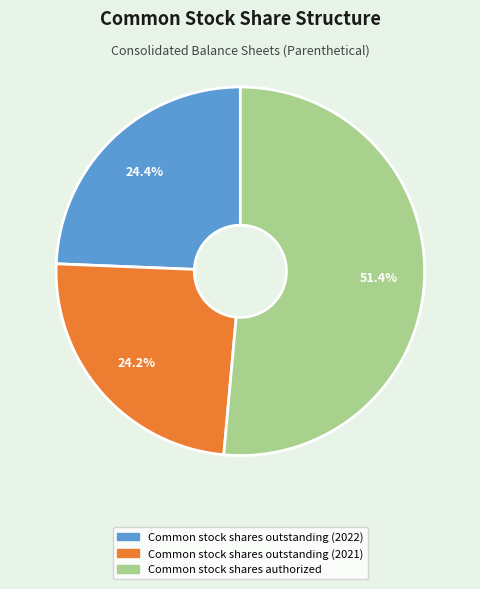

Which slice is the largest?

Common stock shares authorized